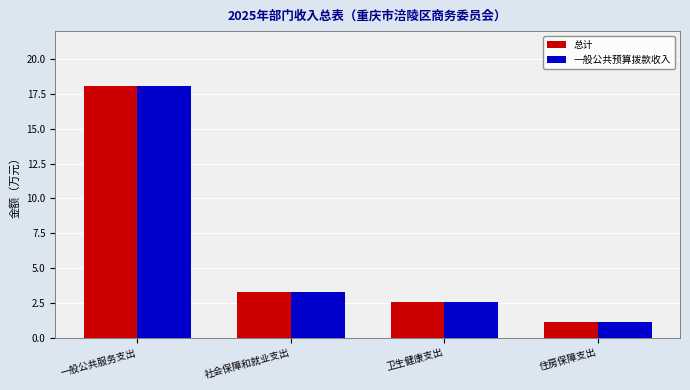

What are all the series names shown in the legend?

总计, 一般公共预算拨款收入